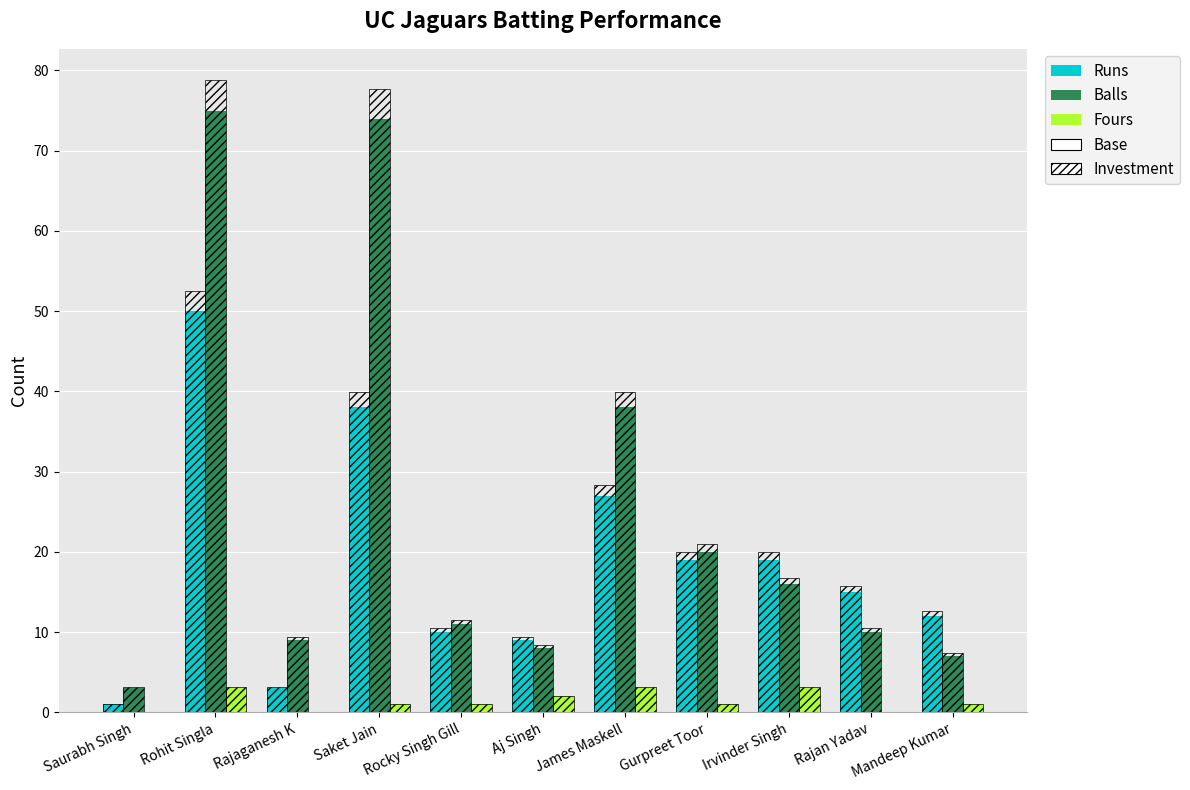

At which category is the sum across all series the highest?

Rohit Singla